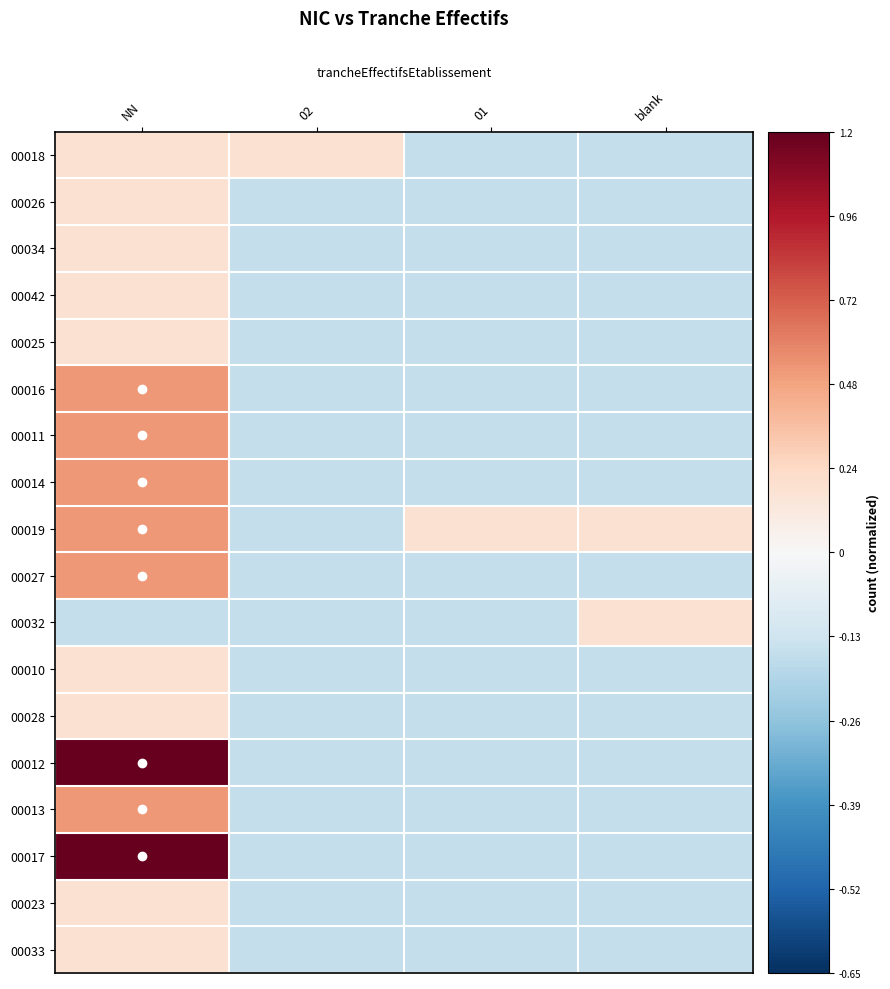

At how many categories does at least one series exceed 0?

4